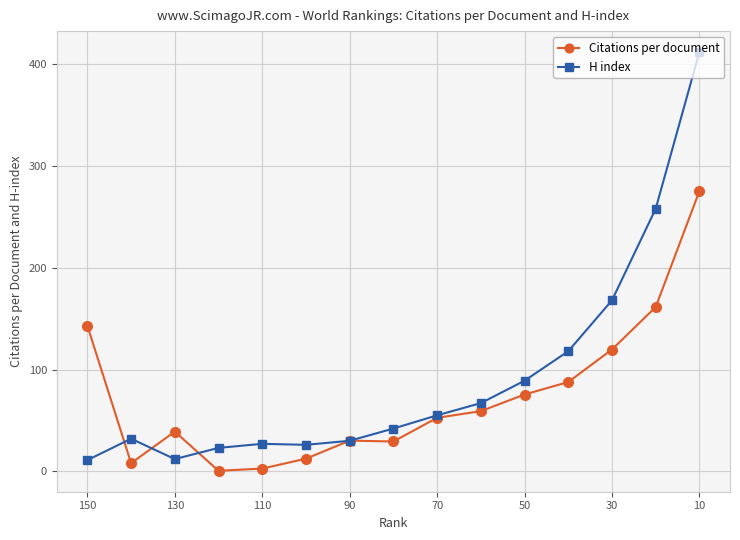

Reading left to right, list all the values displayed in this chart.

Citations per document: 143.0	8.0	39.0	0.5	2.7	12.4	30.1	29.3	52.5	59.1	75.4	87.7	119.7	161.4	275.3
H index: 11.0	32.0	12.0	23.0	27.0	26.0	30.0	42.0	55.0	67.0	89.0	118.0	168.0	258.0	412.0